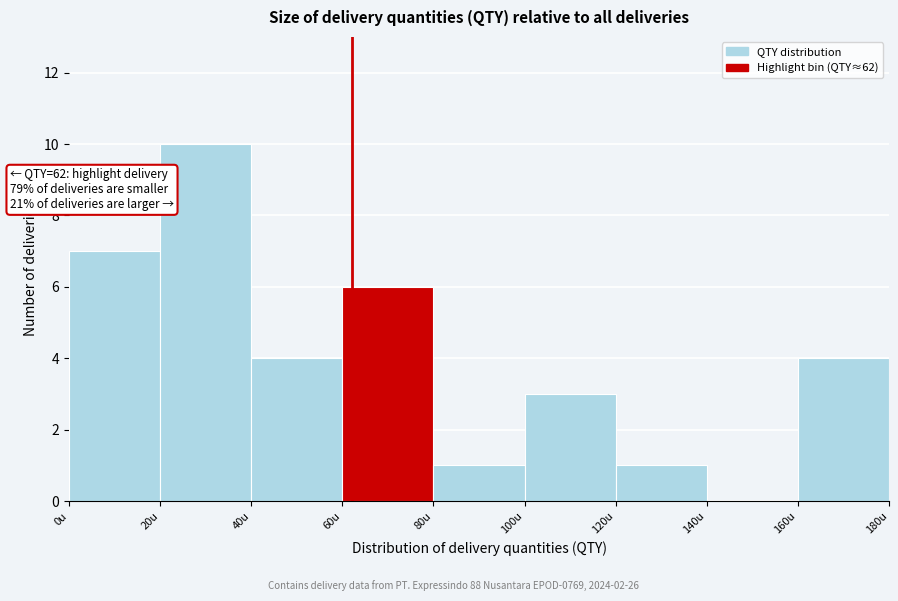

Over which range of the x-axis is the bar tallest?

20 to 40